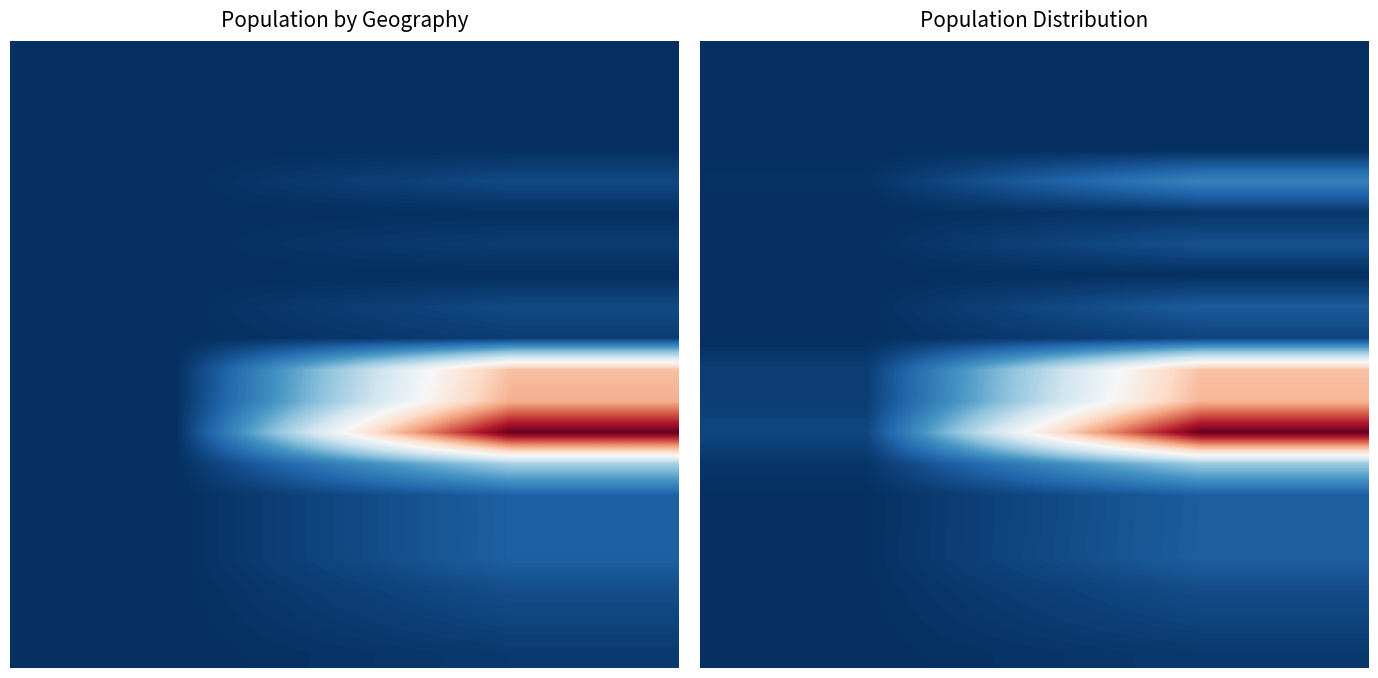

At how many categories does at least one series exceed 0?

2